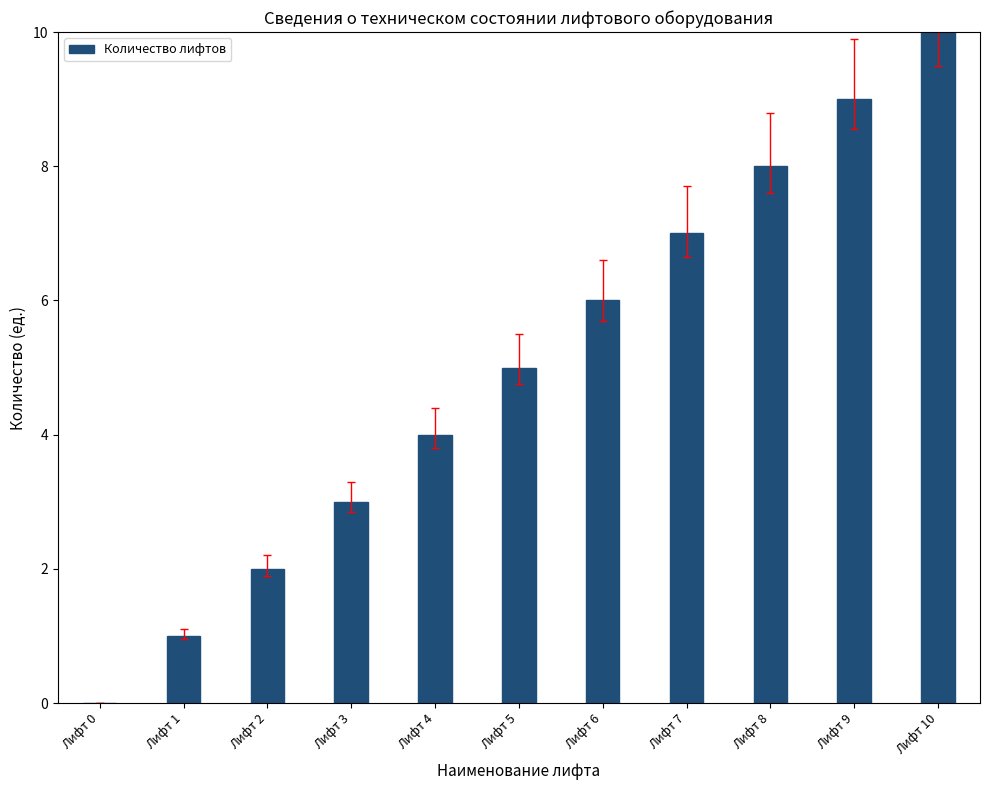

What is the average value?

5